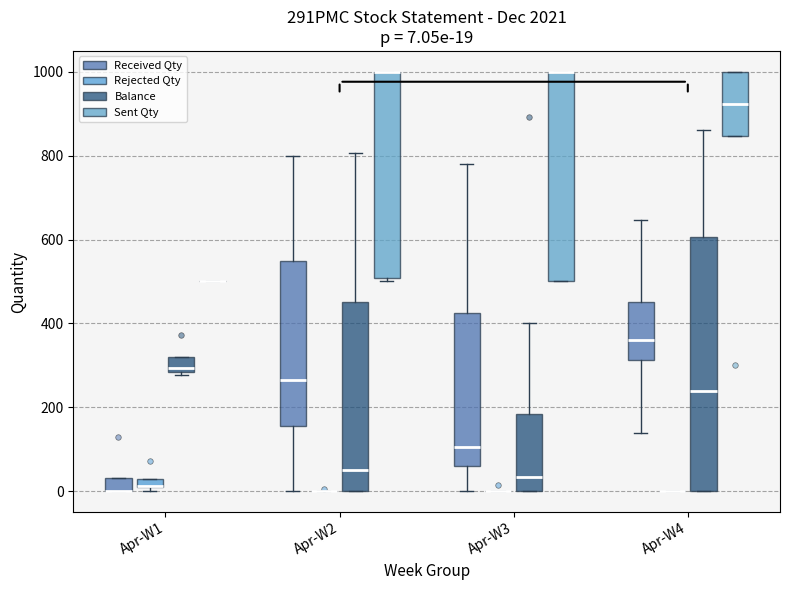

Comparing the boxes themselves (not the whiskers), which one is the tallest?

Apr-W4 (Balance)